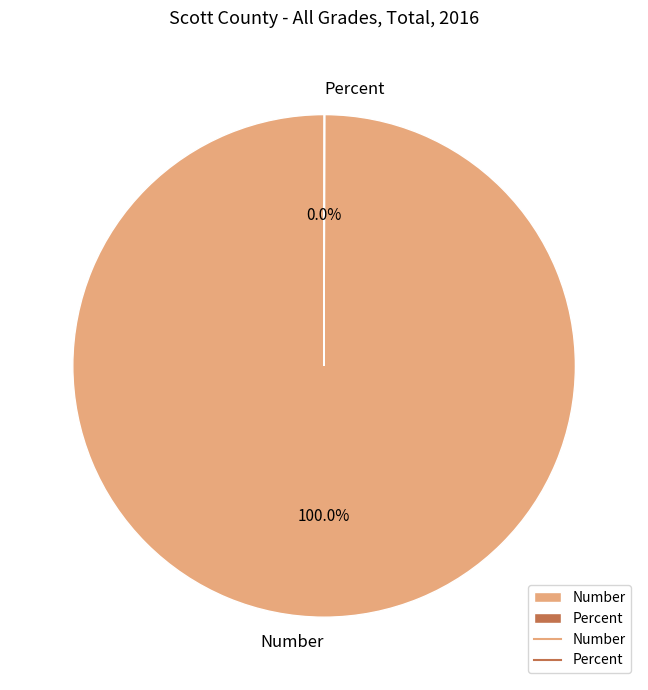

Does Number account for over 50% of the chart?

Yes